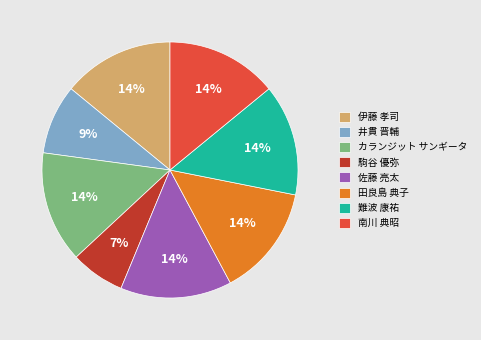

Is the sum of 佐藤 亮太 and カランジット サンギータ greater than half?

No